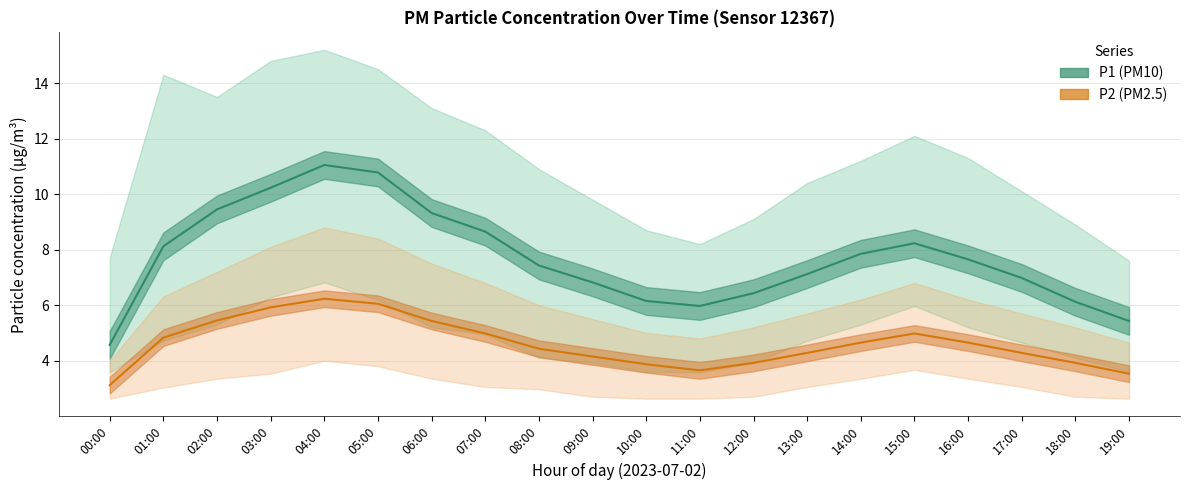

List the series in order of their overall mean, lowest first.

P2, P1